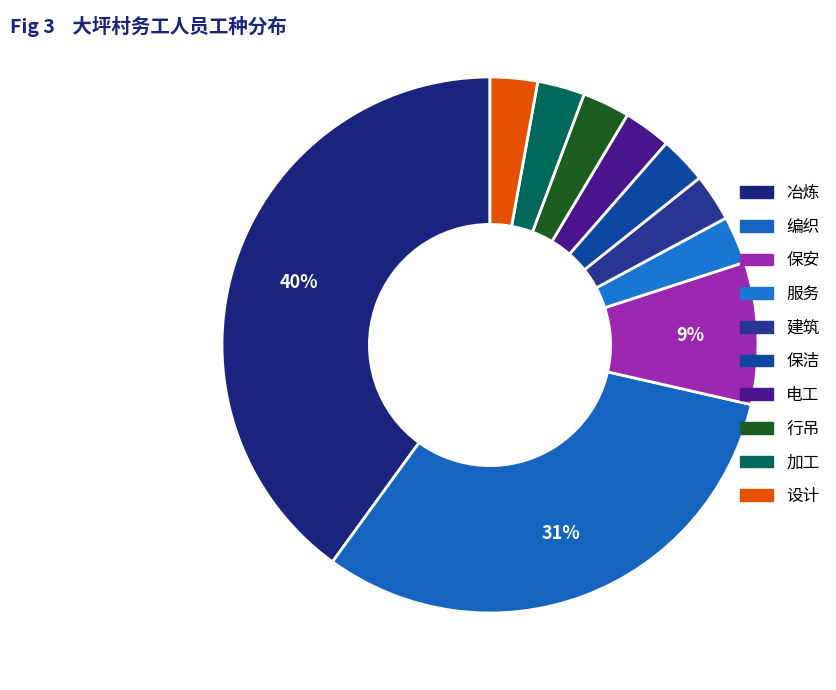

The 行吊 slice represents 17% of the pie. True or false?

False